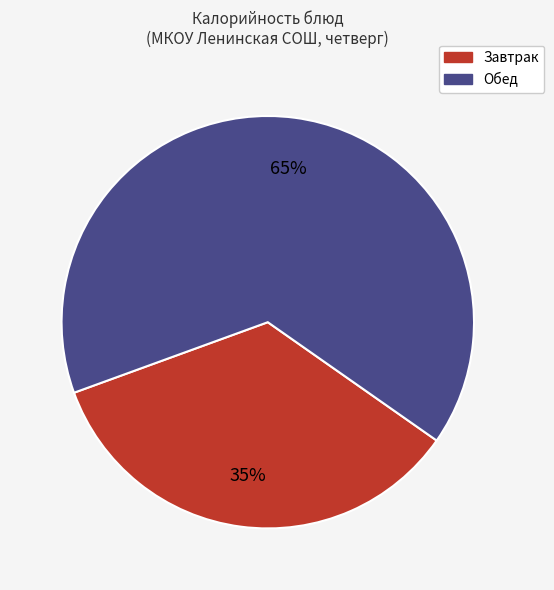

Do Обед and Завтрак together represent more than half of the pie?

Yes